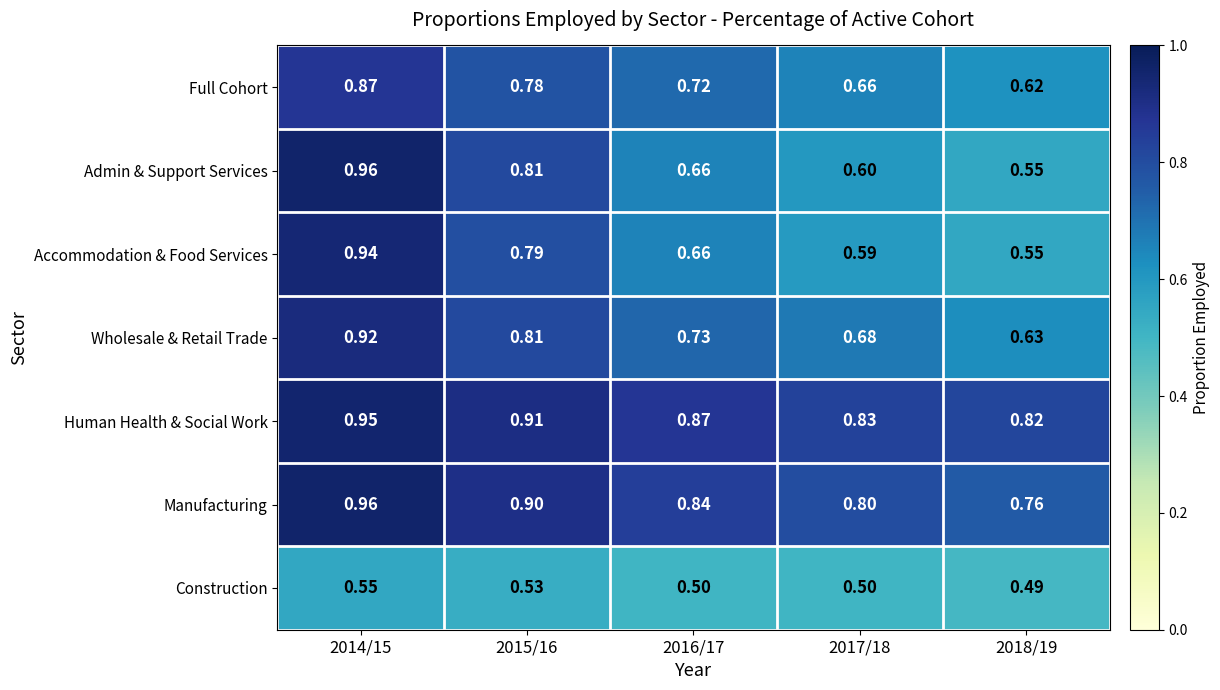

Which series changed the most between 2014/15 and 2016/17?

Admin & Support Services